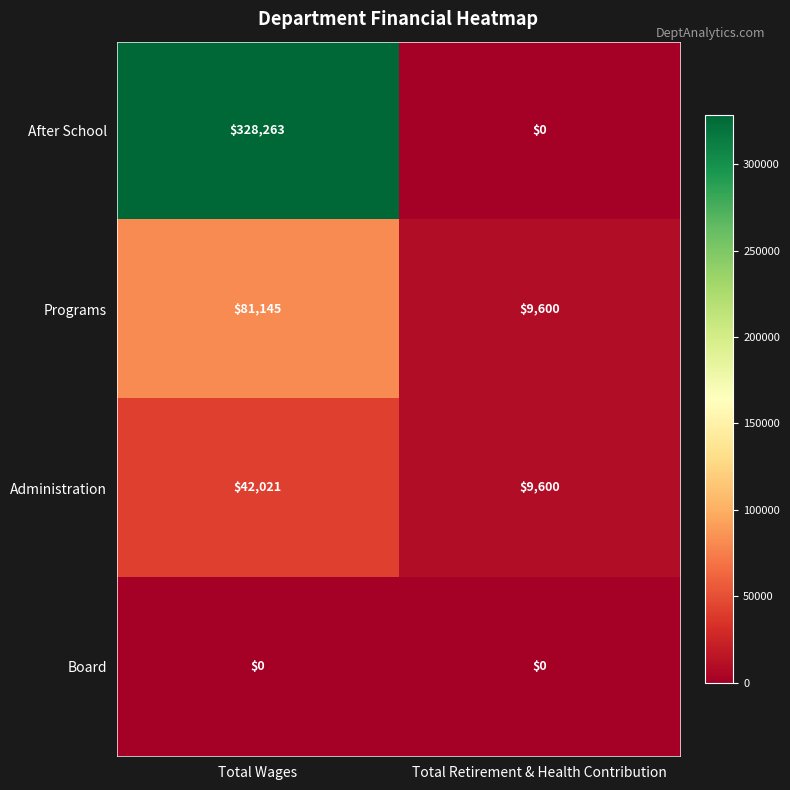

Is it true that After School equals 328263 at Total Wages?

True